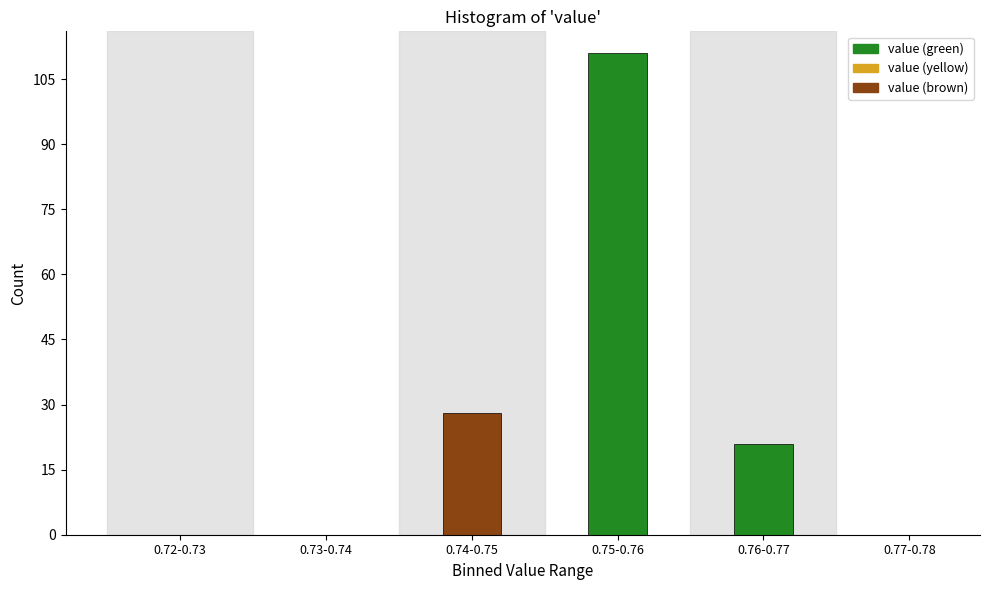

Reading left to right, list all the values displayed in this chart.

0.72-0.73=0	0.73-0.74=0	0.74-0.75=28	0.75-0.76=111	0.76-0.77=21	0.77-0.78=0